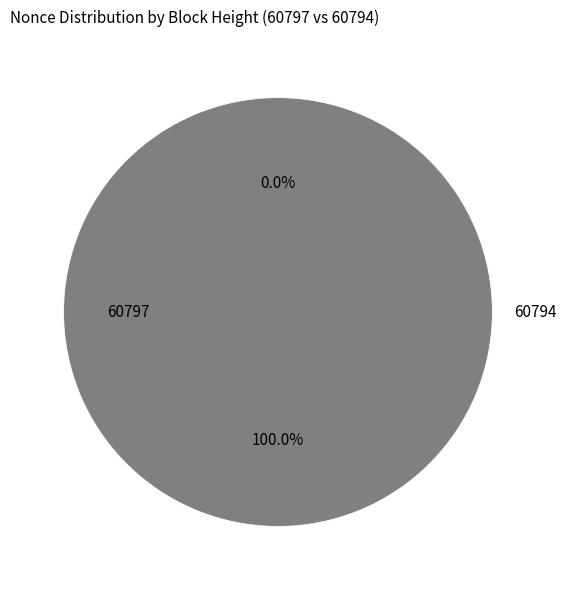

To the nearest percent, what is the difference between the largest and smallest slice percentages?

100%